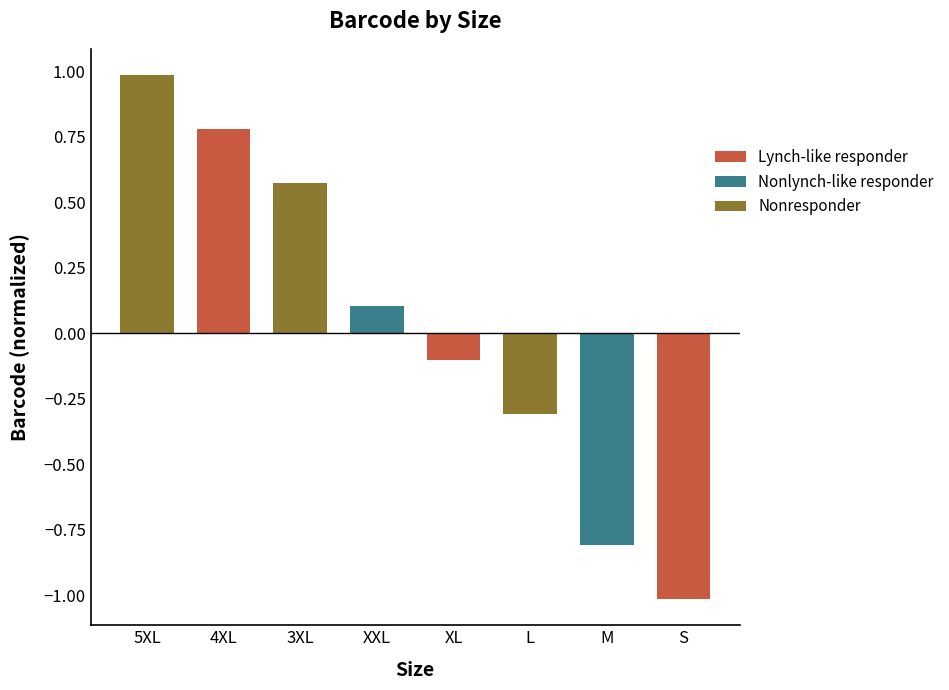

The value at 3XL is 0.9. True or false?

False